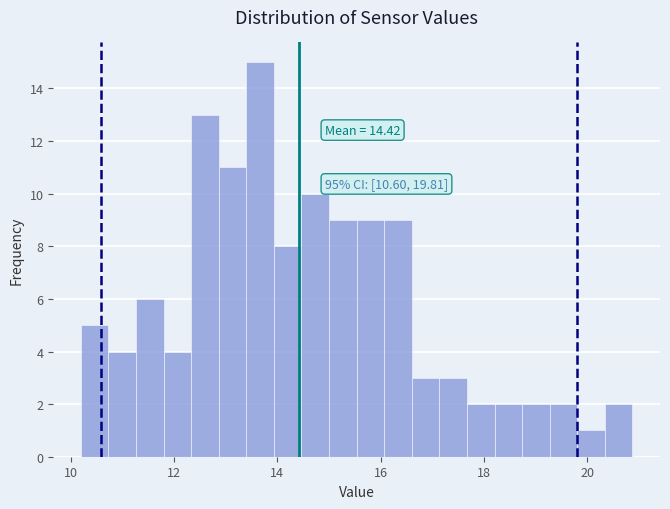

Read against the x-axis, roughly where is the centre of the tallest bar?

13.6